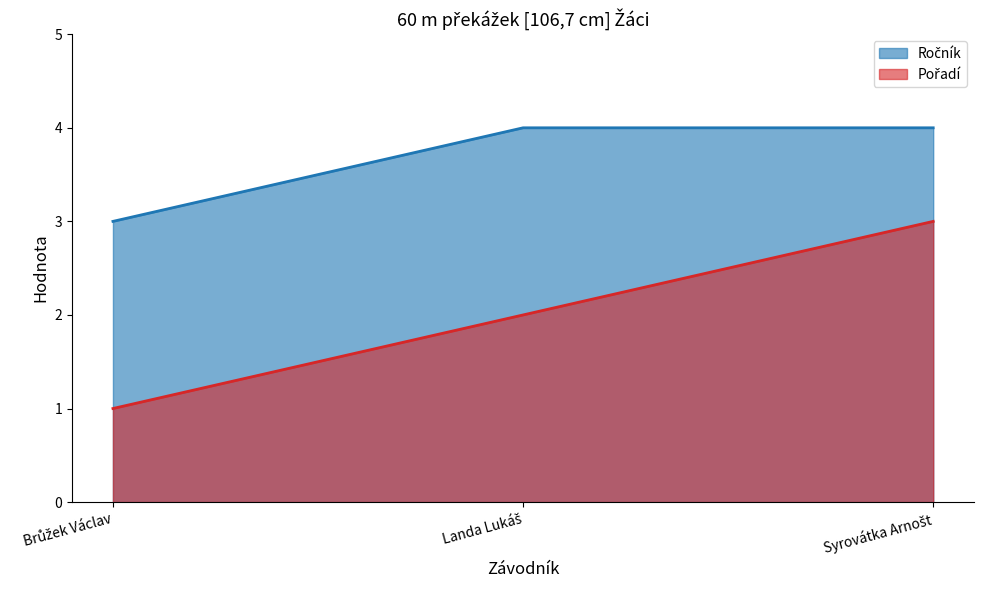

Rank the categories by Pořadí value from highest to lowest.

Syrovátka Arnošt, Landa Lukáš, Brůžek Václav